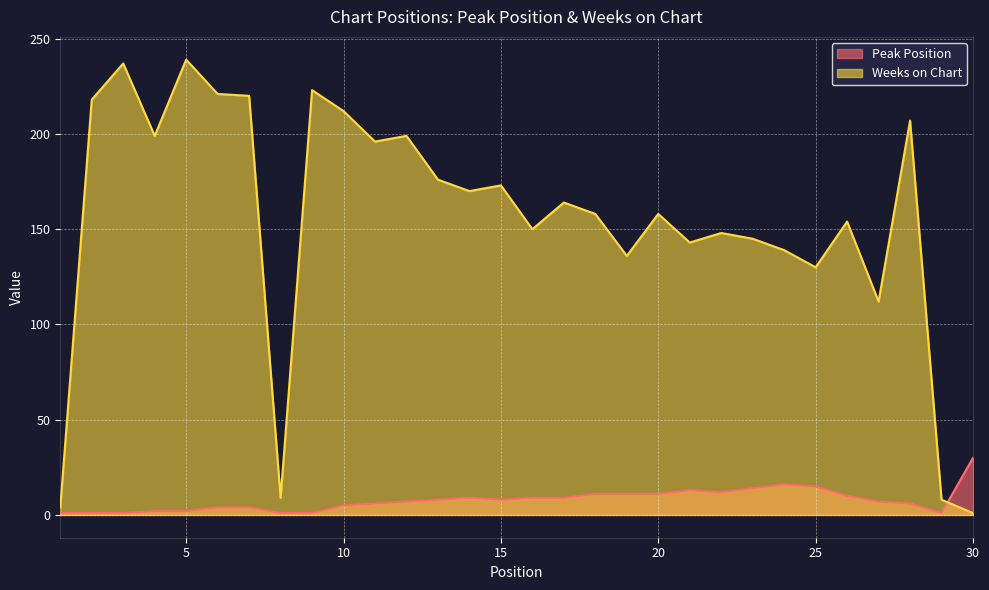

Where is Peak Position nearest to the value 15?

25